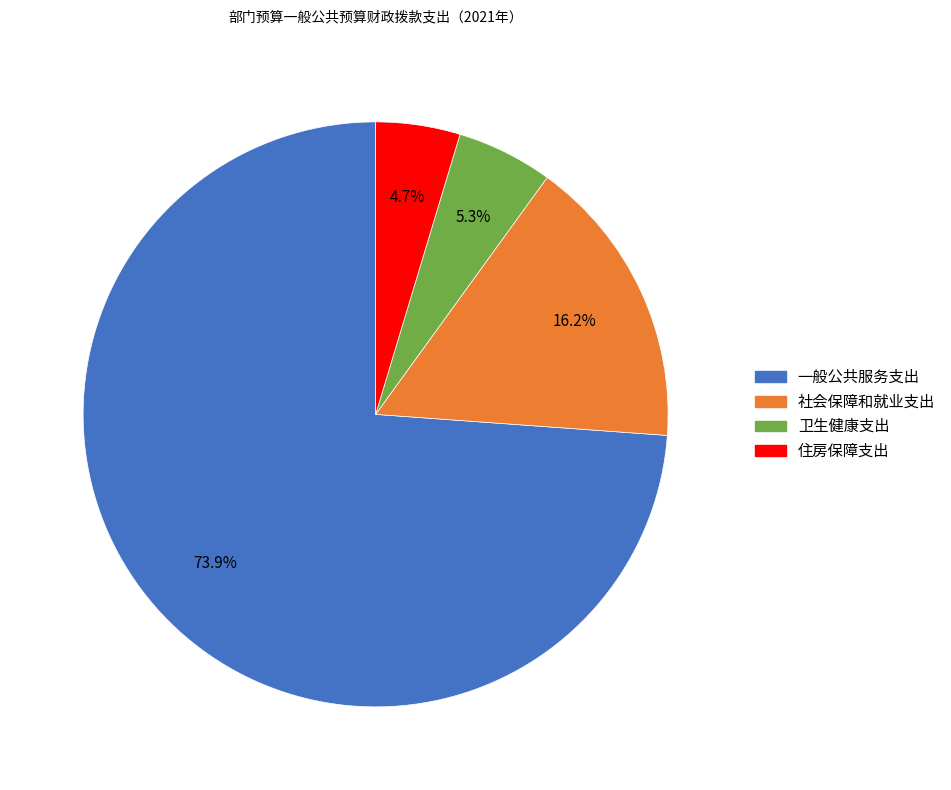

True or false: 社会保障和就业支出 accounts for 16% of the total.

True